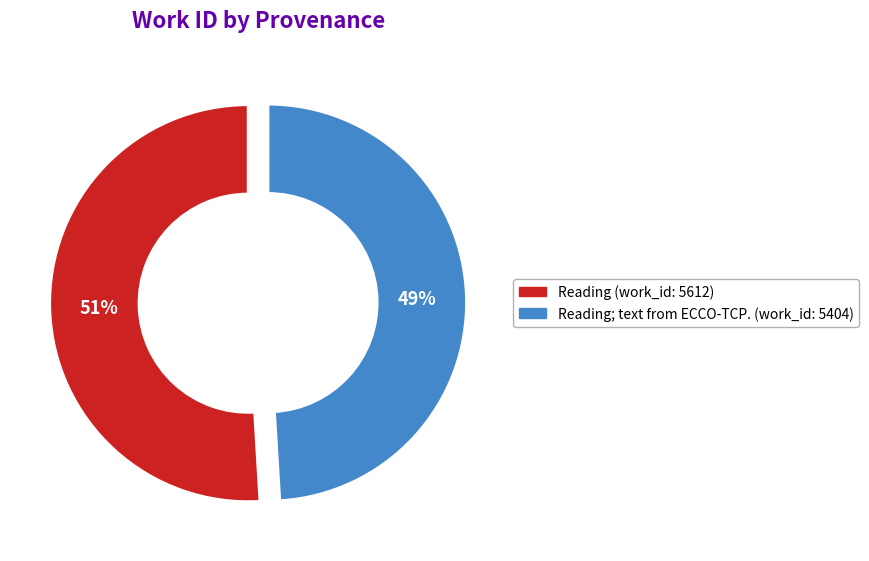

How many slices are in this pie chart?

2